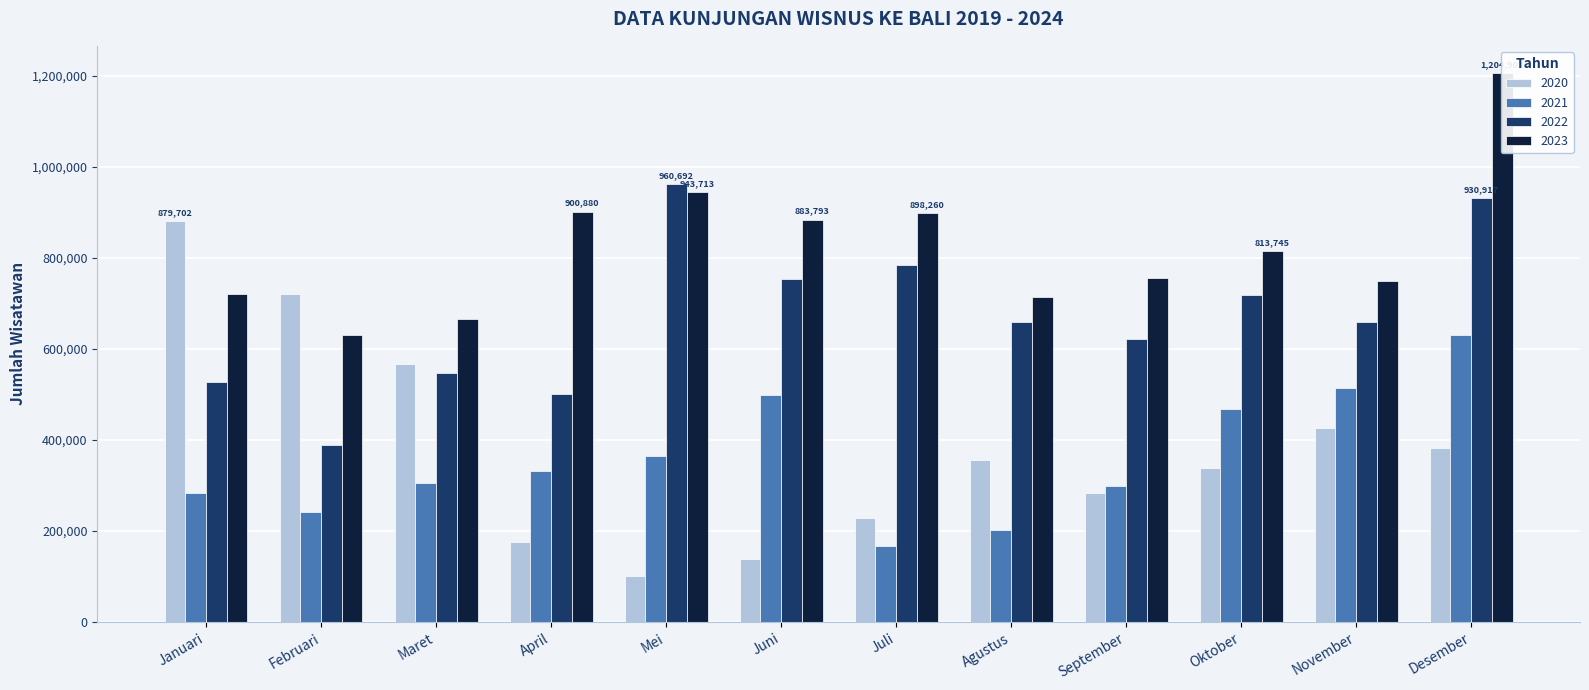

Reading left to right, extract all data points from this chart.

2020: 879702	721105	567452	175120	101948	137395	229112	355732	283349	337304	425097	382841
2021: 282248	240608	305579	330593	363959	498852	166718	202187	298950	468826	513482	629590
2022: 527447	389690	547726	500740	960692	753907	784205	659567	622068	718066	657949	930917
2023: 720164	629282	665751	900880	943713	883793	898260	712860	755293	813745	749268	1204902